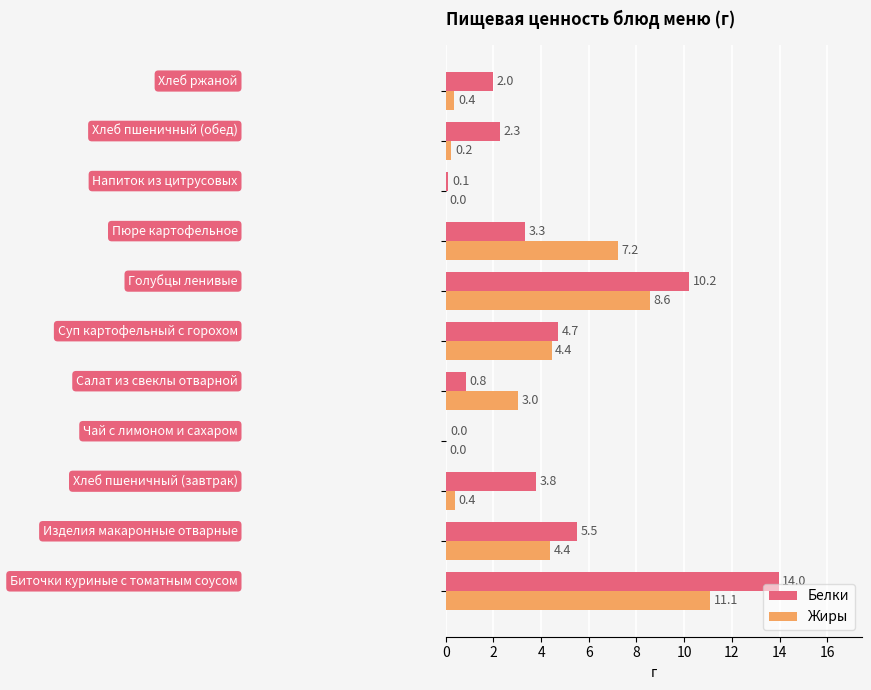

Which series has the largest total across all categories?

Белки